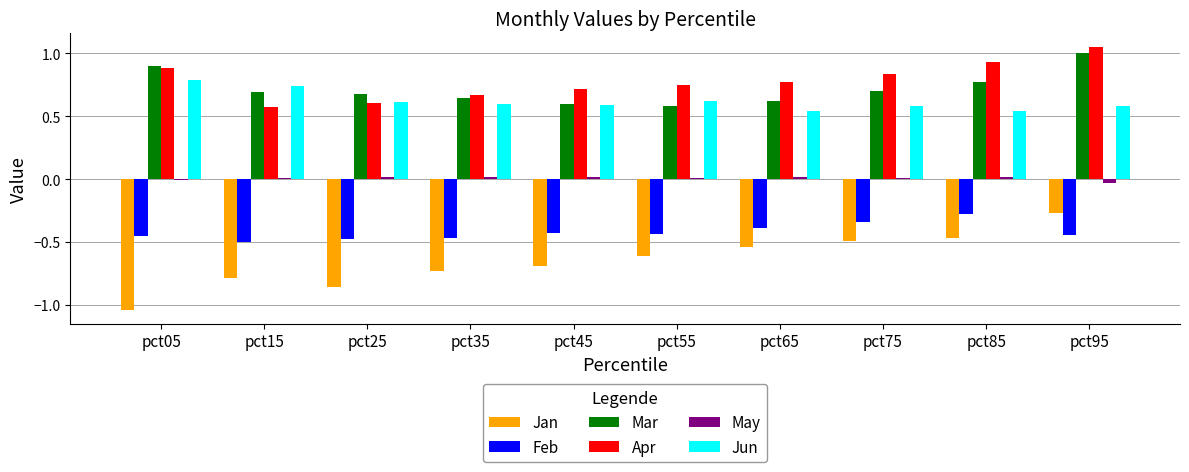

At which category does the chart reach its peak across all series?

pct95